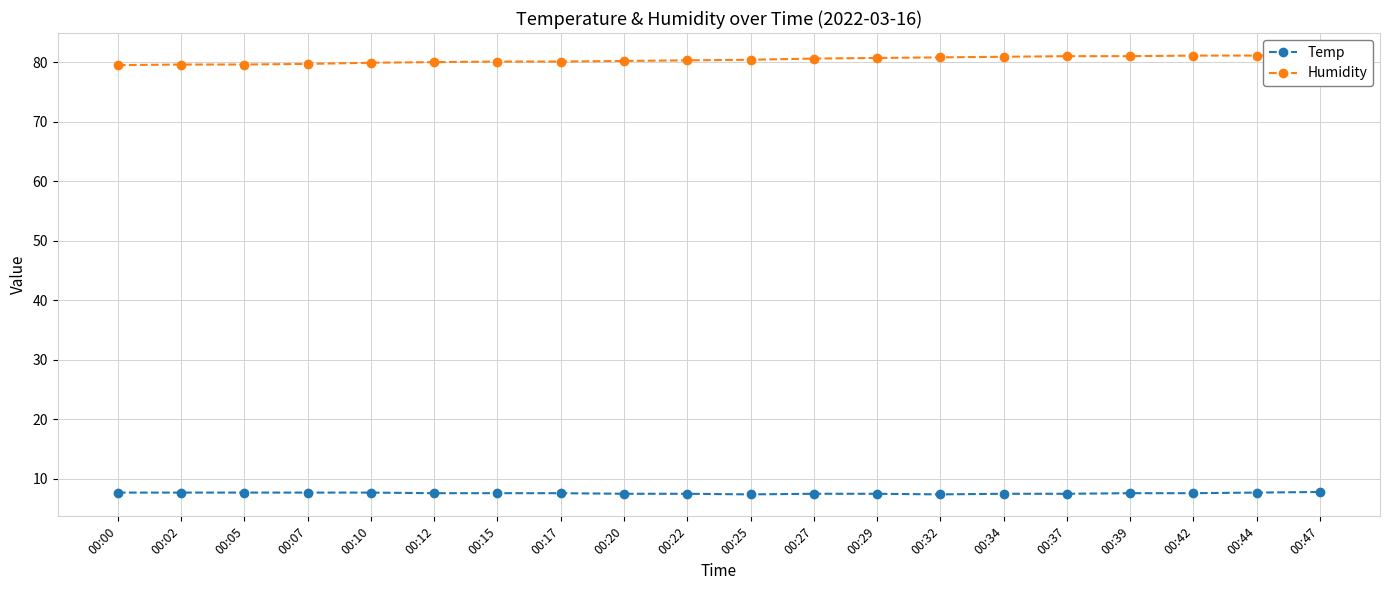

At which category is the sum across all series the highest?

00:47